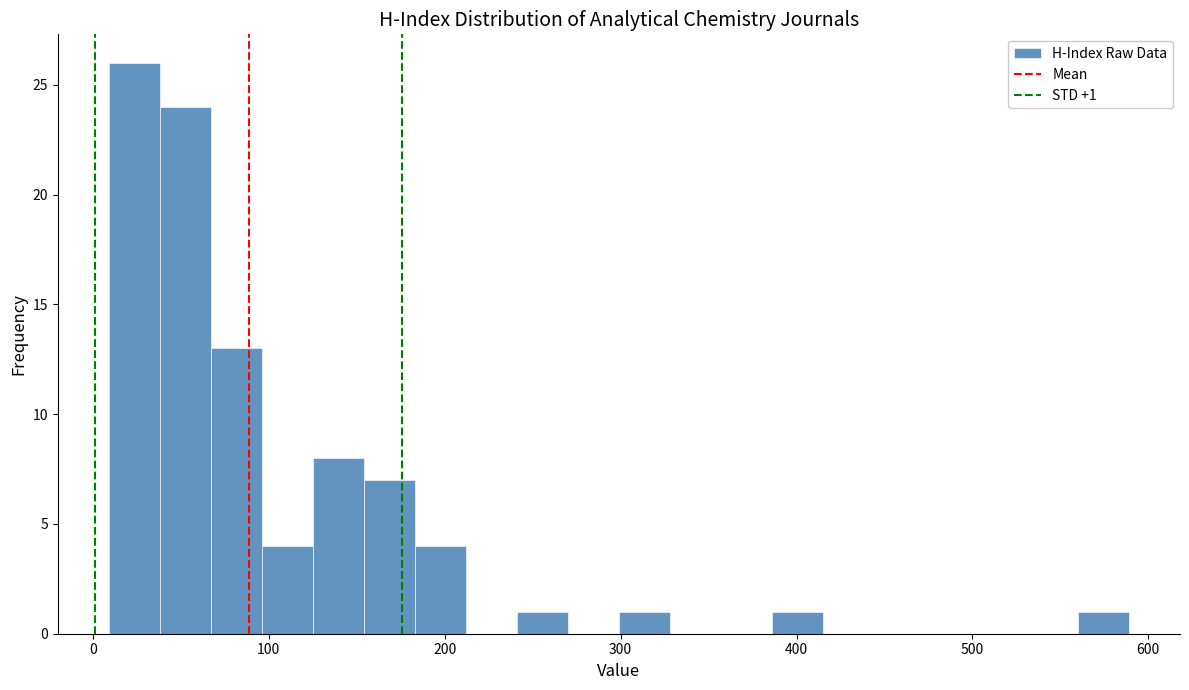

Read against the x-axis, roughly where is the centre of the tallest bar?

20